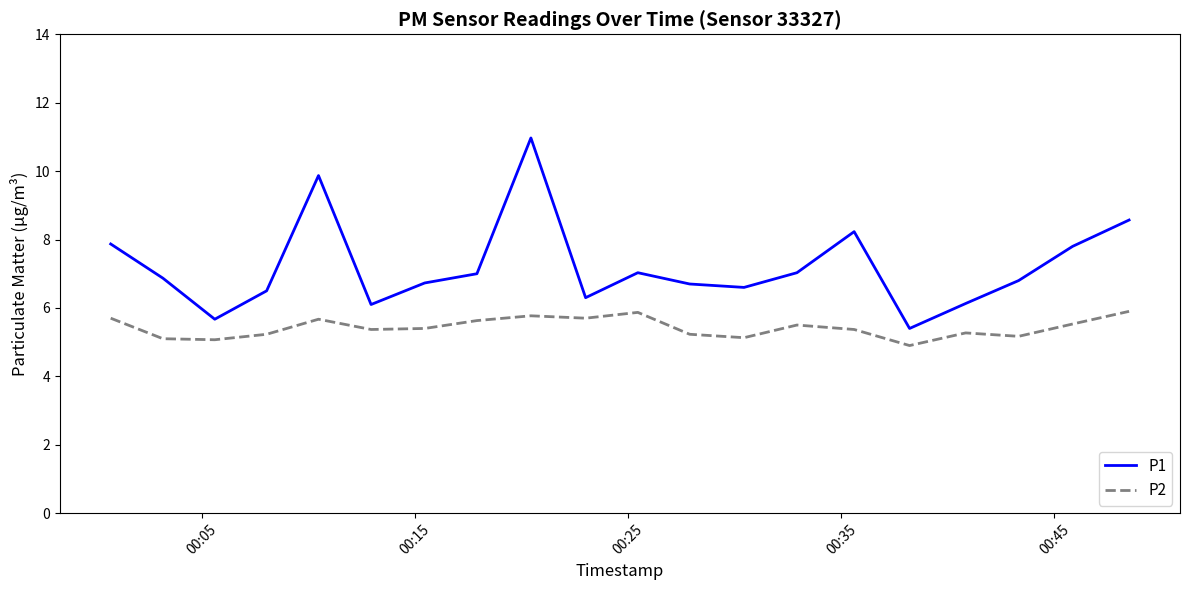

List the series in order of their peak value, lowest first.

P2, P1